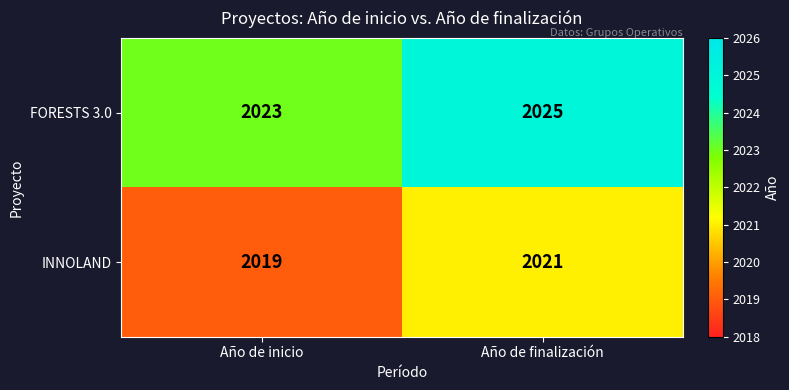

At which label is INNOLAND closest to 2020?

Año de inicio